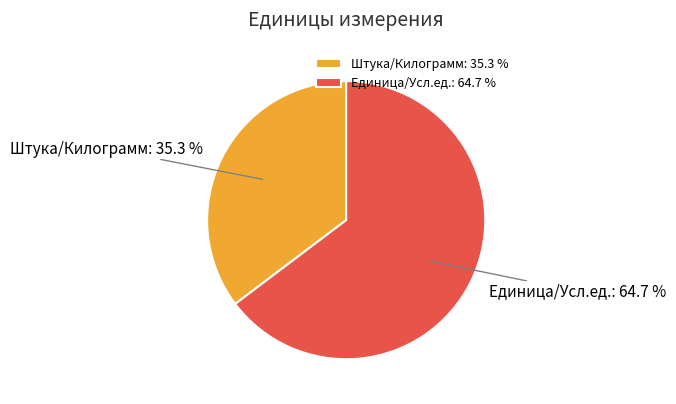

Which slice is the largest?

Единица/Усл.ед.: 64.7 %